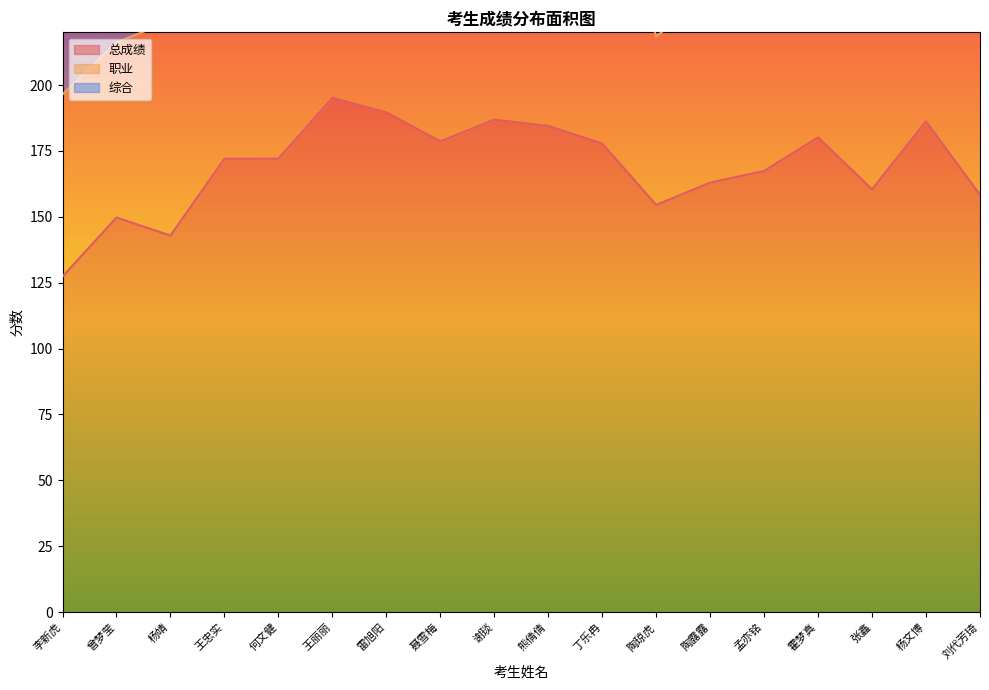

What is the sum of all 总成绩 values?

3046.7